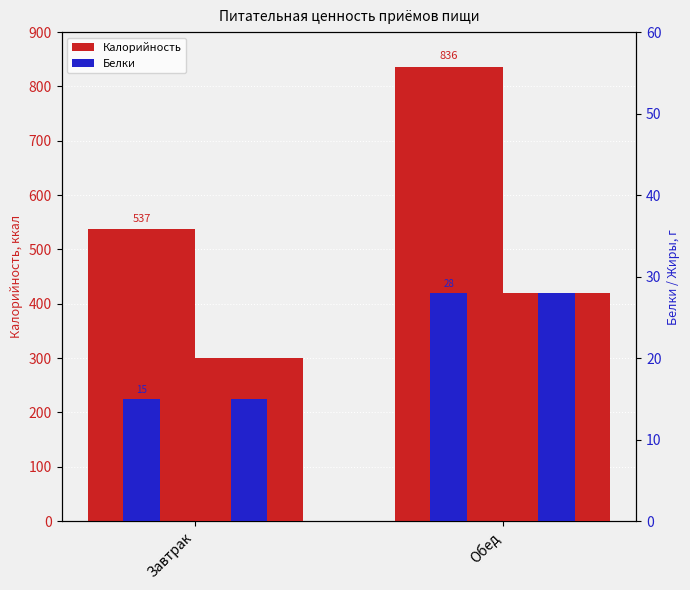

Reading left to right, list all the values displayed in this chart.

Калорийность: 537	836
Белки: 15	28
Жиры: 20	28
Белки (обед): 15	28